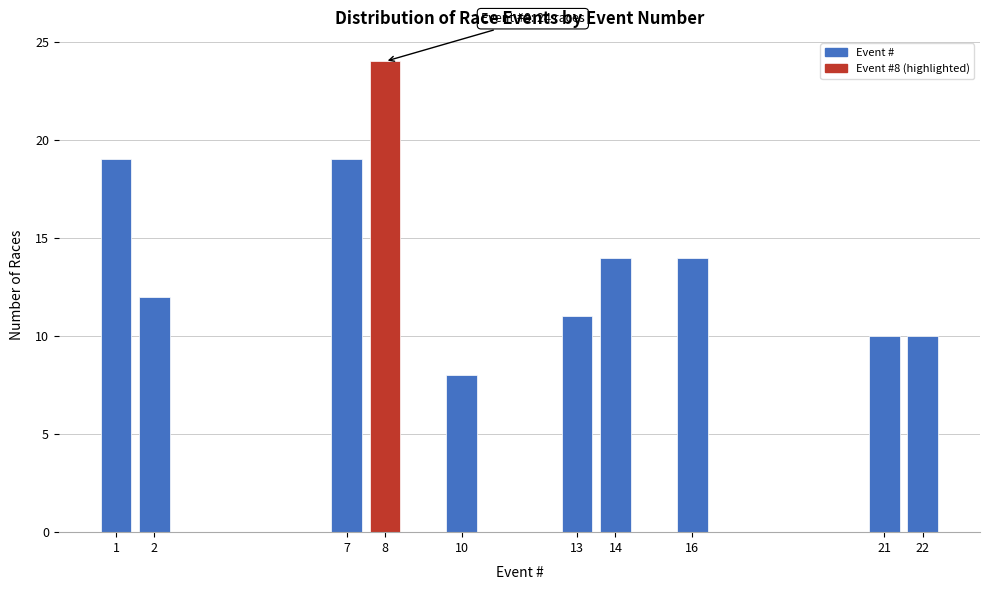

Which range on the x-axis has the tallest bar?

7.5 to 8.5